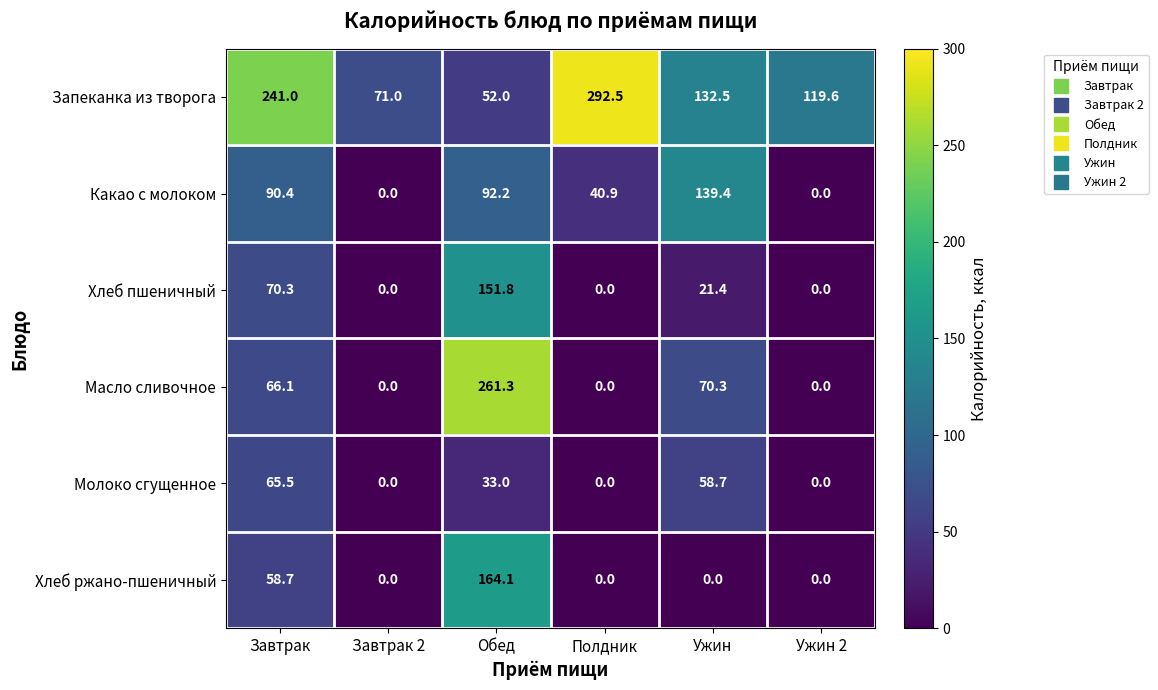

Which series has the largest total across all categories?

Запеканка из творога